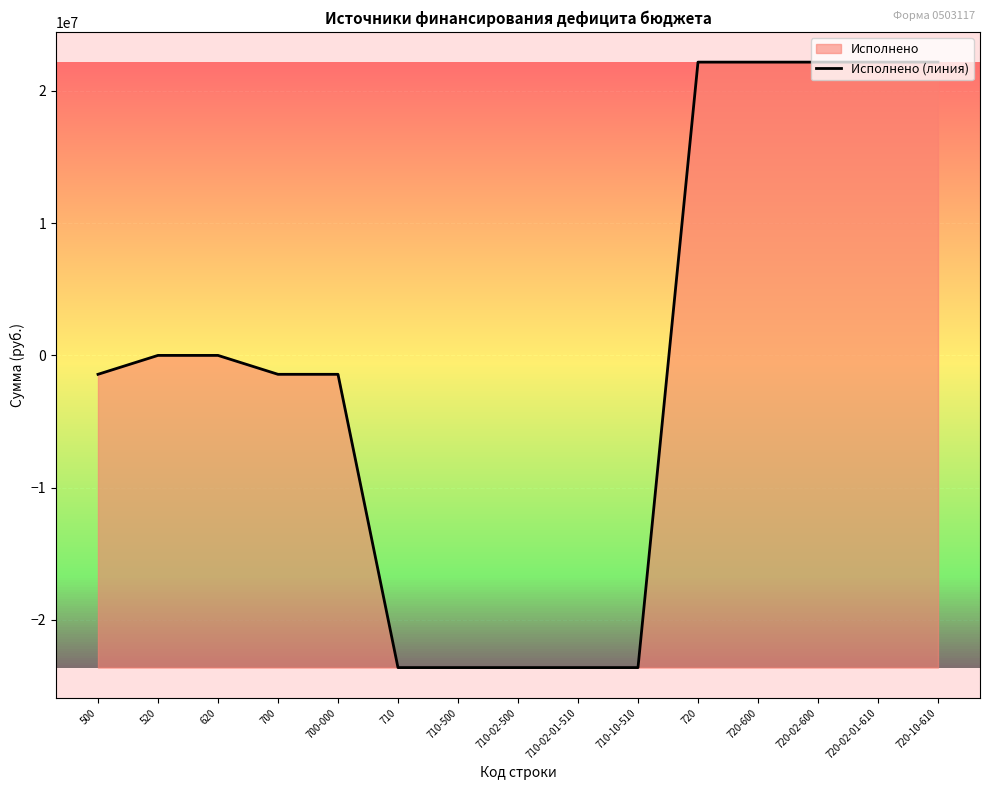

How many values are below zero?

8